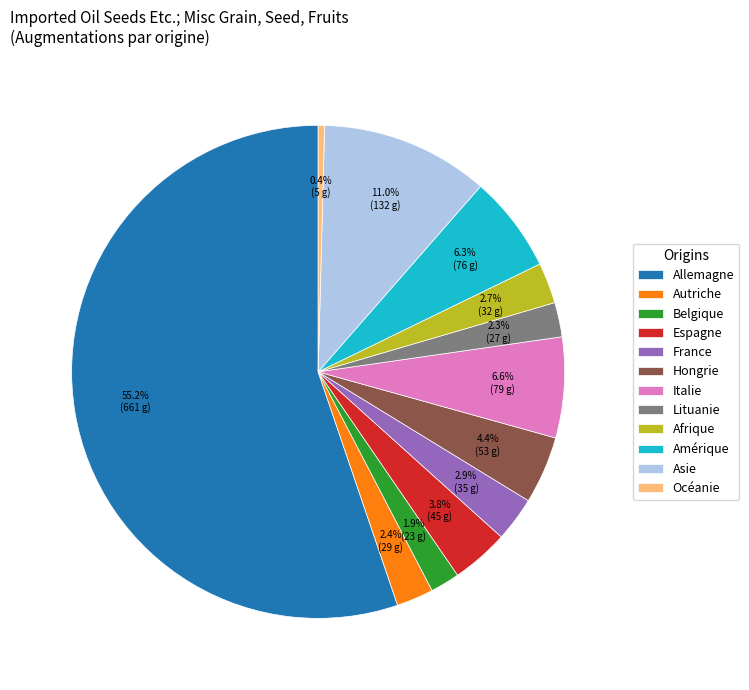

To the nearest percent, what portion does Autriche represent?

2%